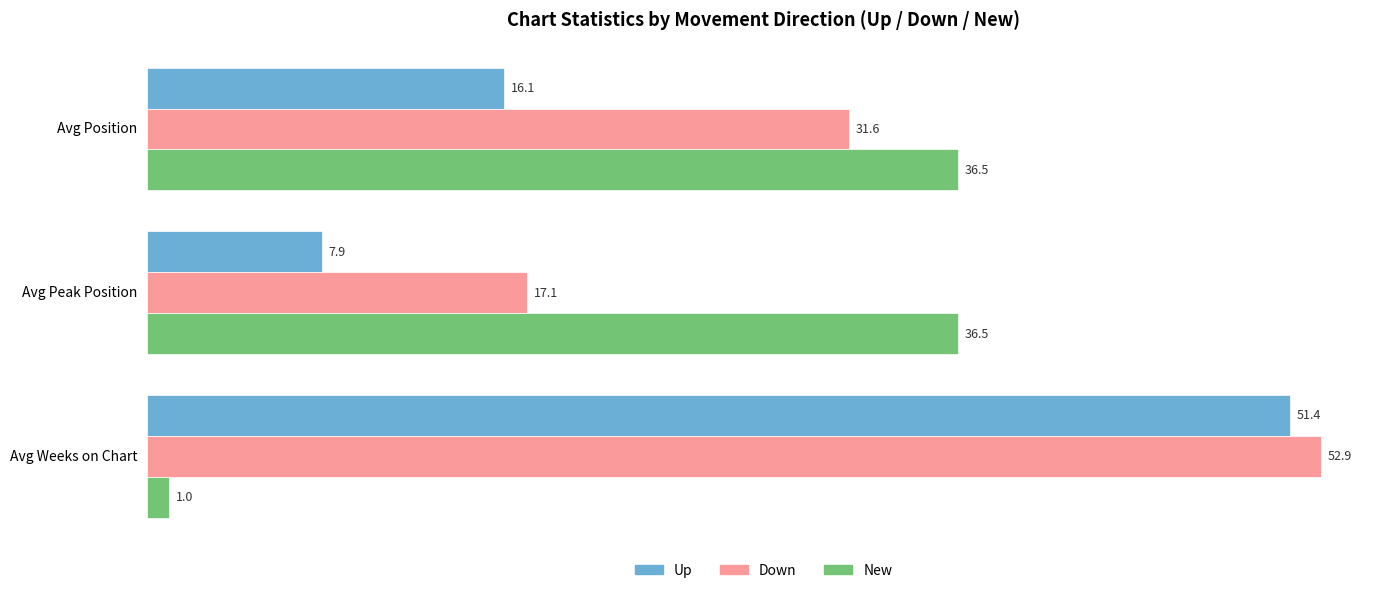

What is the total value across all series at Avg Weeks on Chart?

105.3